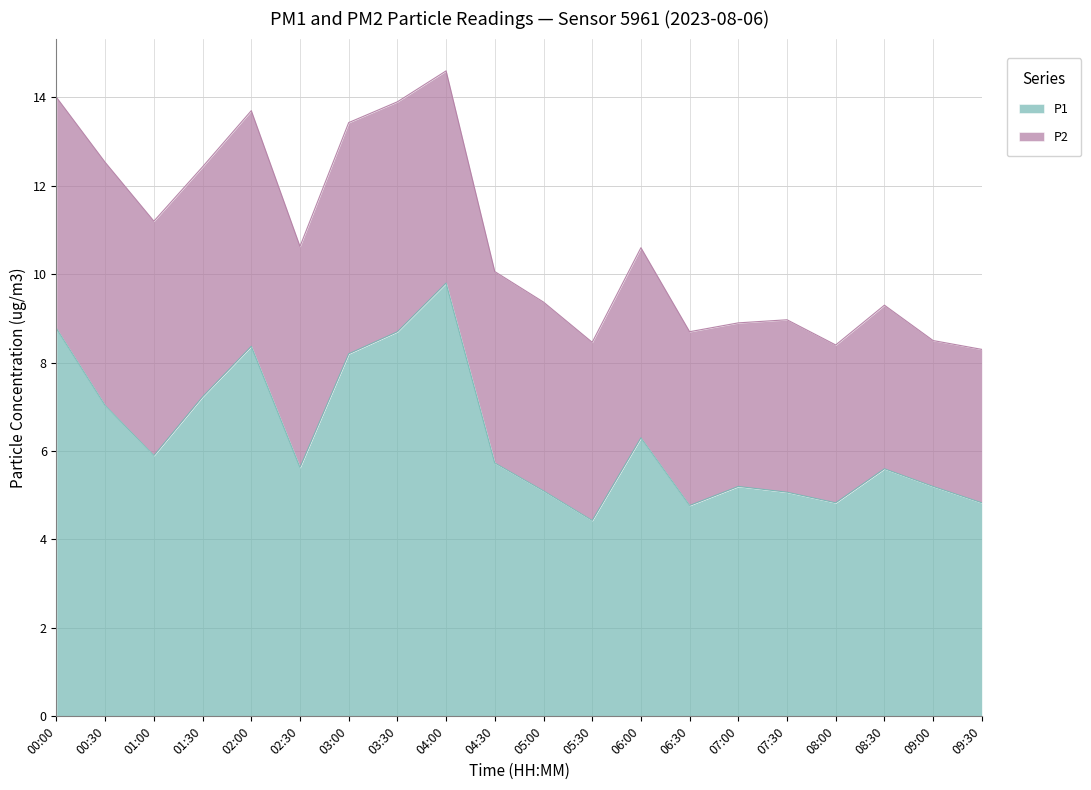

Which label corresponds to the largest value in the chart?

04:00